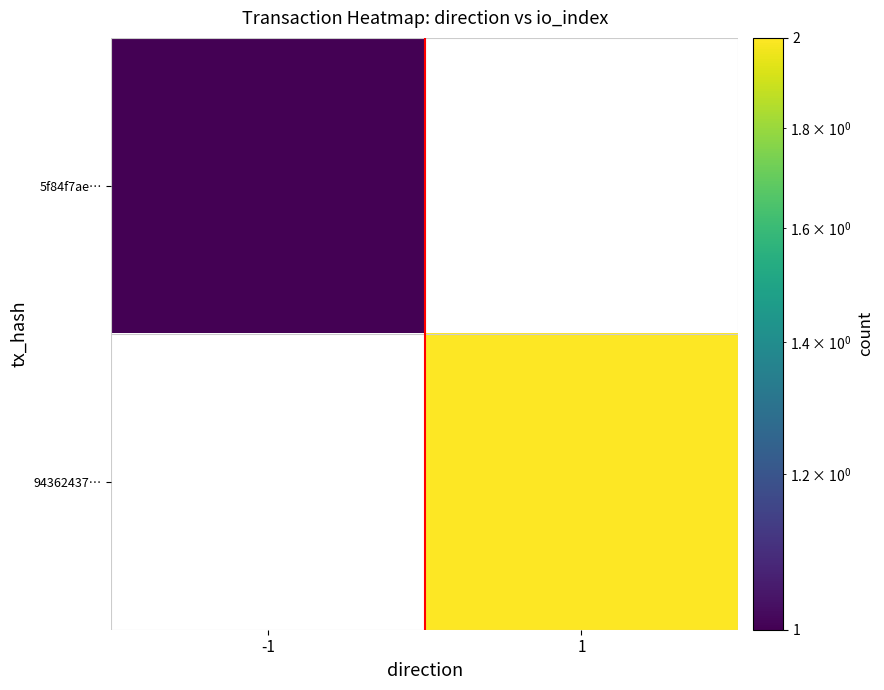

Count the number of categories in the chart.

2